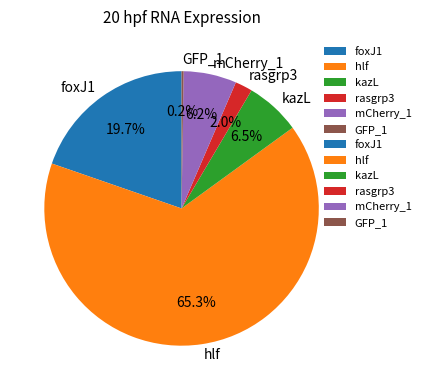

Approximately how many times larger is the value at hlf compared to foxJ1?

3.3